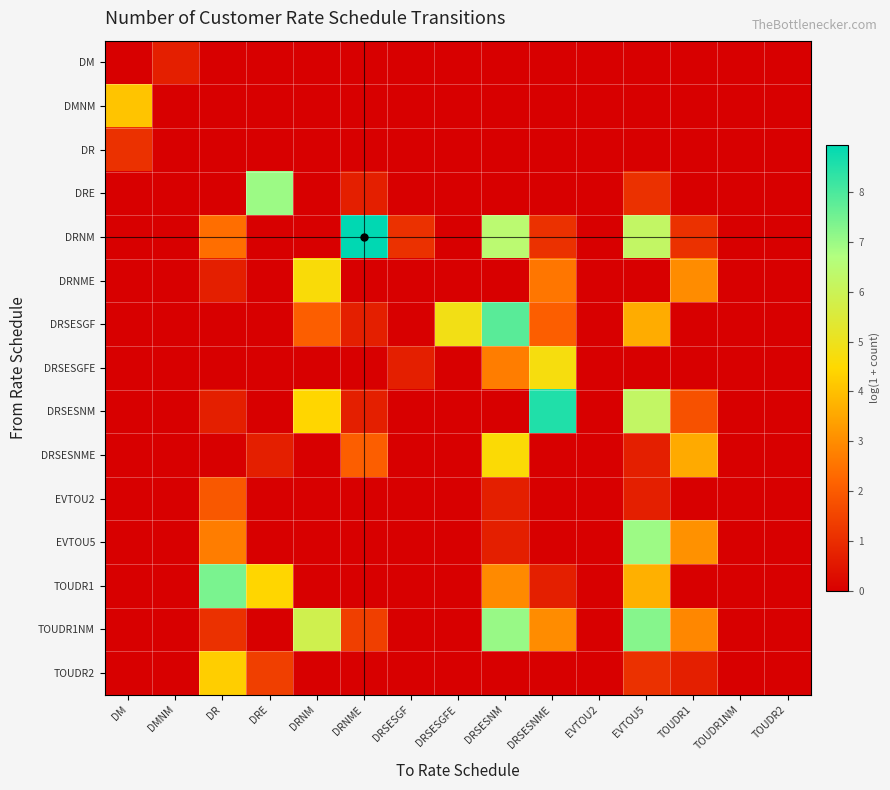

At how many categories does at least one series exceed 8?

2